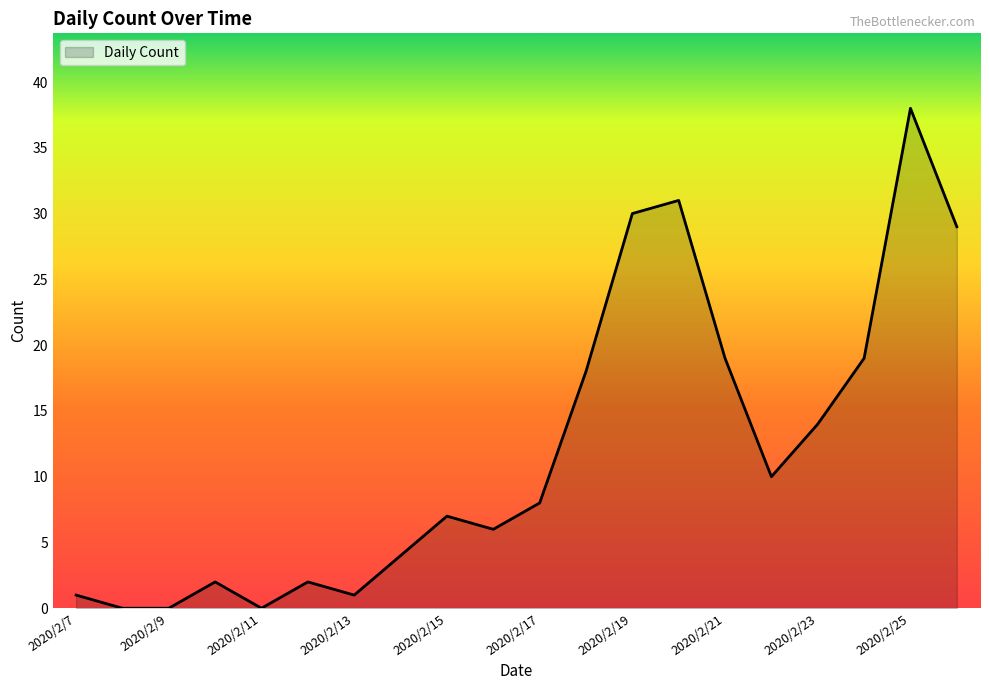

Reading left to right, list all the values displayed in this chart.

1	0	0	2	0	2	1	4	7	6	8	18	30	31	19	10	14	19	38	29